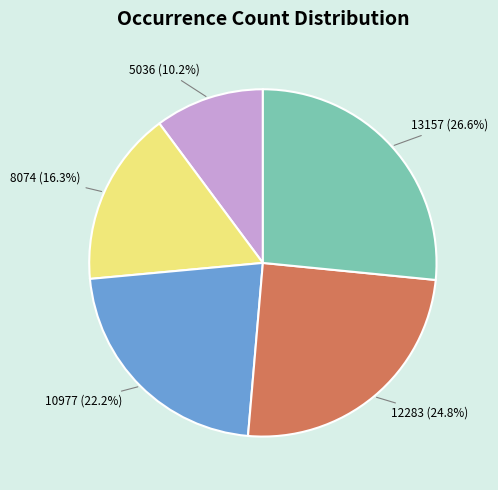

To the nearest percent, what percentage of the pie is 13157?

27%